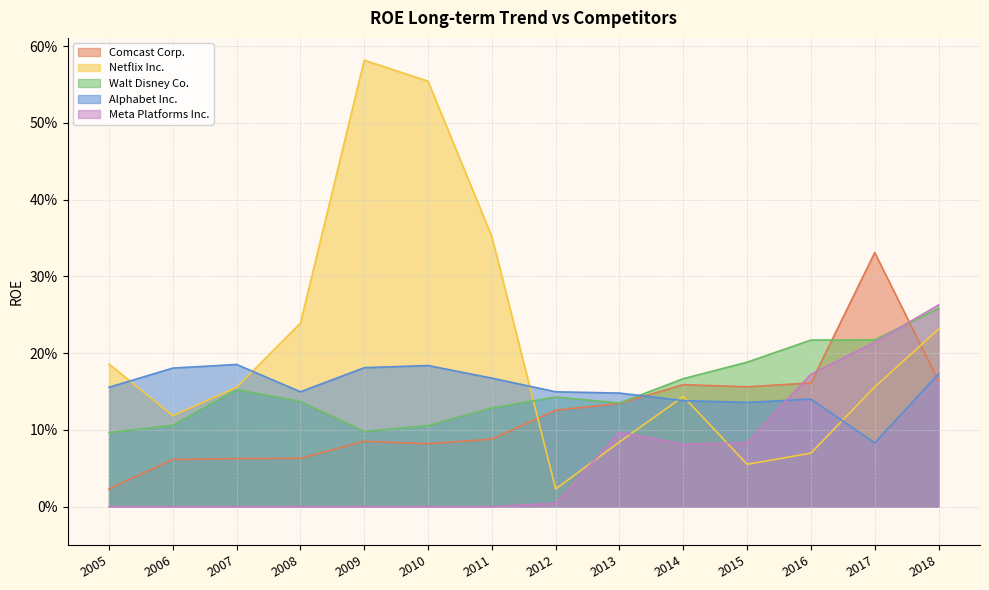

Between 2010 and 2014, which series saw the biggest shift?

Netflix Inc.